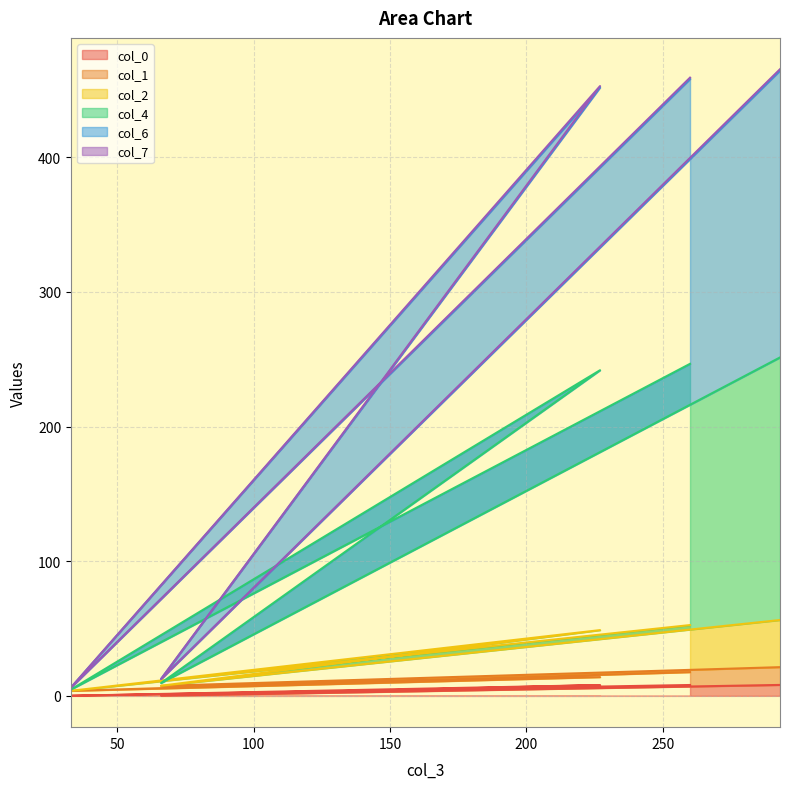

True or false: col_6 has a value of 415.7 at 260.

False